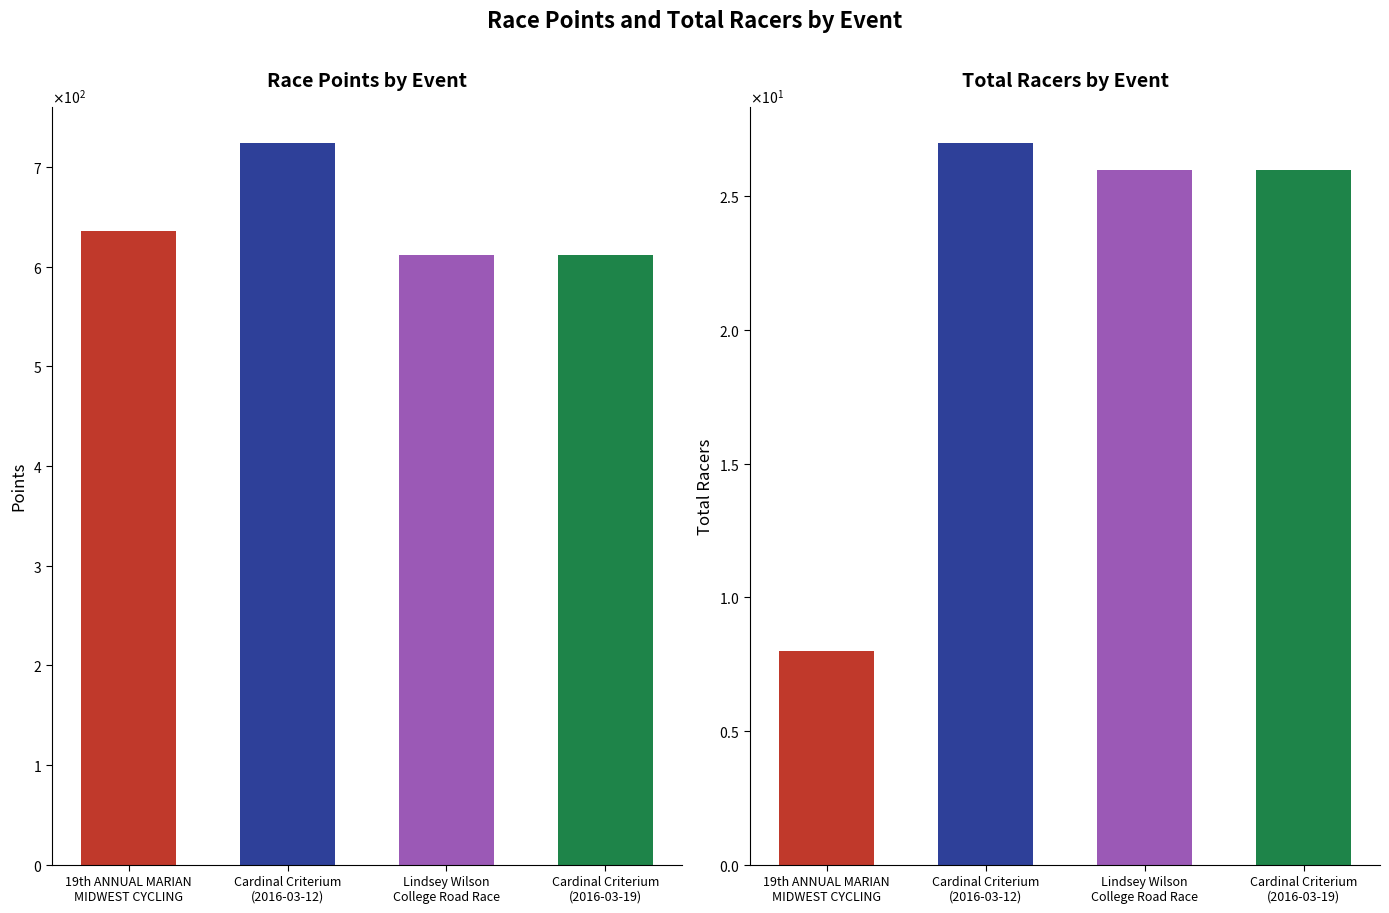

The value of Total Racers at Lindsey Wilson
College Road Race is 26.0. True or false?

True